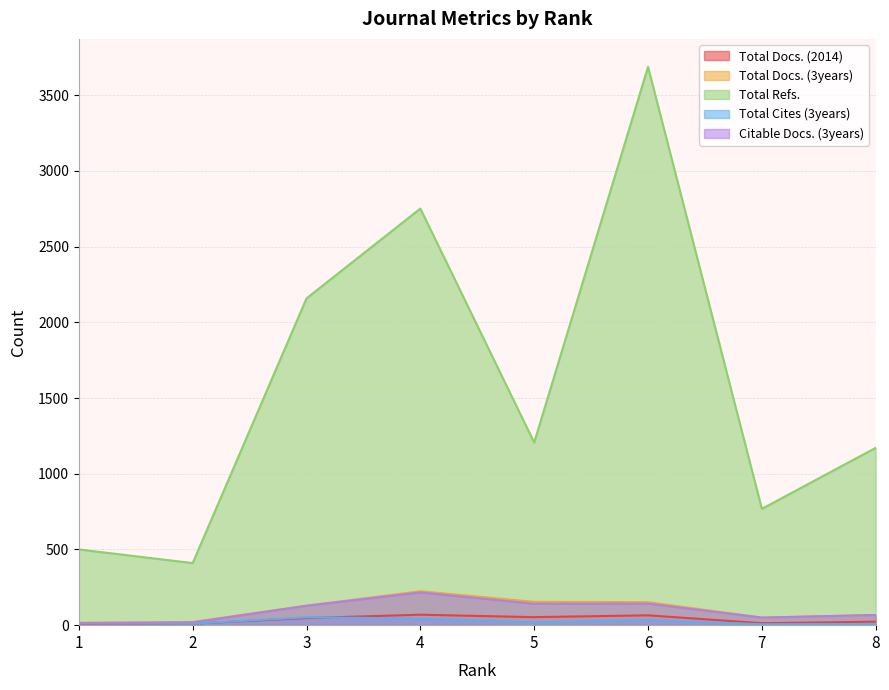

At which category is the sum across all series the highest?

6